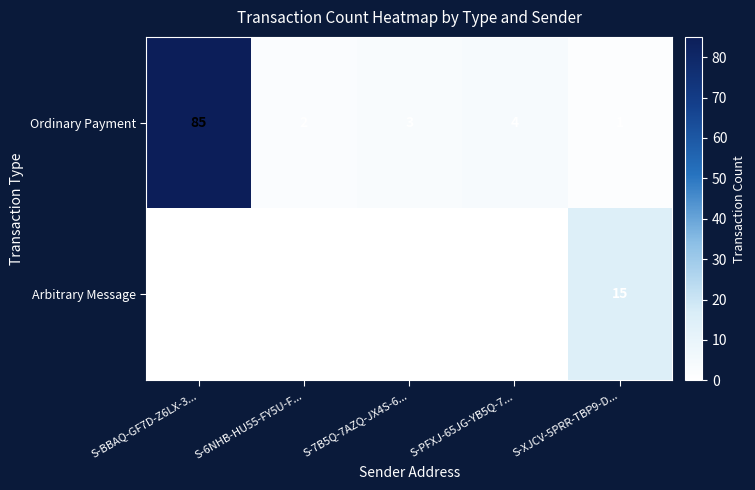

The value of Arbitrary Message at S-XJCV-5PRR-TBP9-D... is 15. True or false?

True